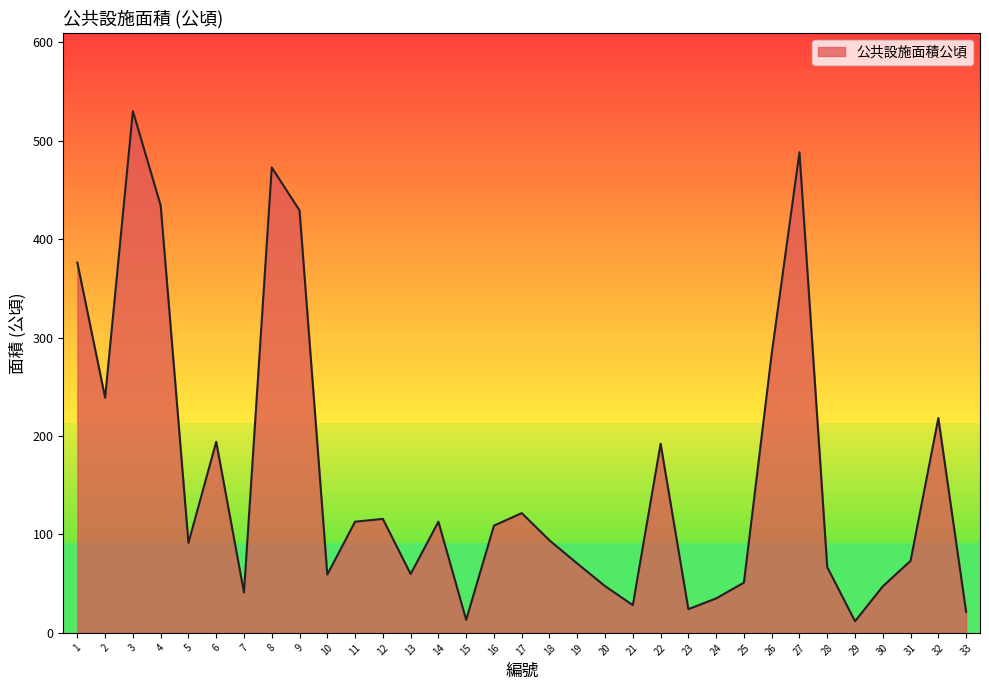

What is the greatest value displayed?

530.0